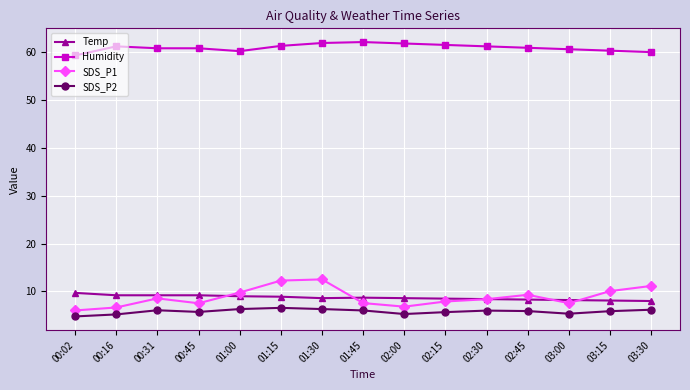

What is the difference between the highest and lowest values at 02:30?

55.2